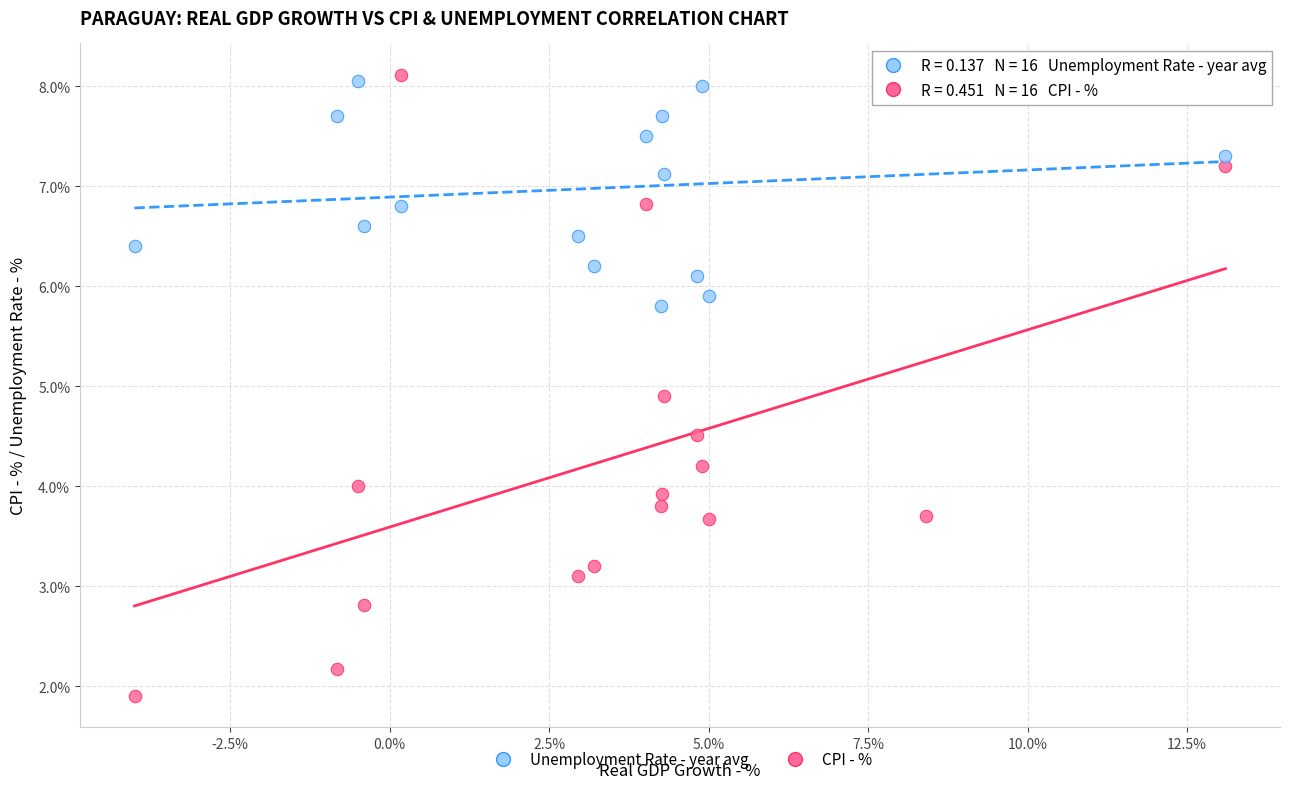

Which series reaches the minimum Y coordinate?

CPI - %